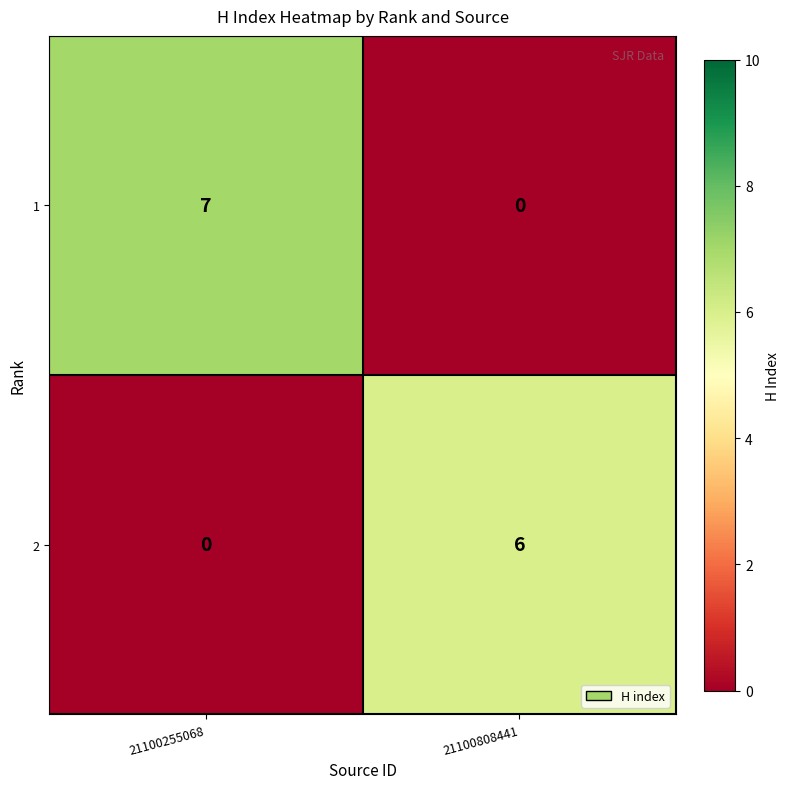

At which category is the sum across all series the highest?

21100255068